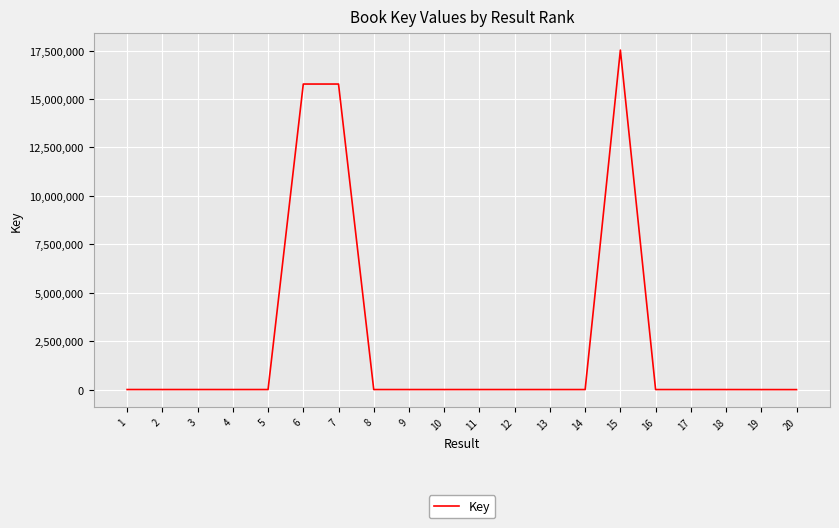

What is the difference between the maximum and minimum values?

17523530